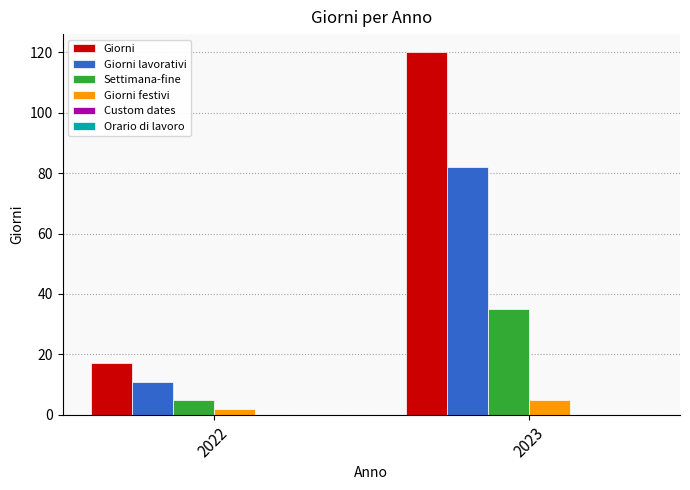

Which series has the largest total across all categories?

Giorni